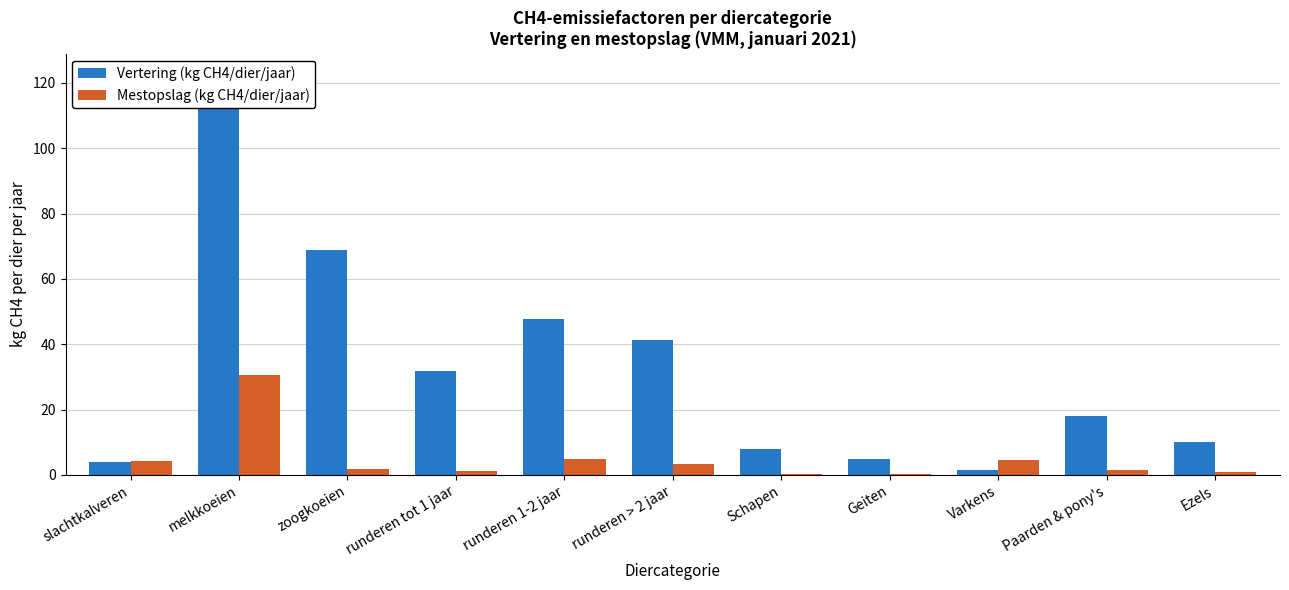

Reading left to right, list all the values displayed in this chart.

Vertering (kg CH4/dier/jaar): slachtkalveren=4.1	melkkoeien=122.8	zoogkoeien=68.9	runderen tot 1 jaar=31.9	runderen 1-2 jaar=47.8	runderen > 2 jaar=41.4	Schapen=8.0	Geiten=5.0	Varkens=1.5	Paarden & pony's=18.0	Ezels=10.0
Mestopslag (kg CH4/dier/jaar): slachtkalveren=4.2	melkkoeien=30.5	zoogkoeien=1.9	runderen tot 1 jaar=1.2	runderen 1-2 jaar=4.7	runderen > 2 jaar=3.3	Schapen=0.2	Geiten=0.1	Varkens=4.5	Paarden & pony's=1.6	Ezels=0.8